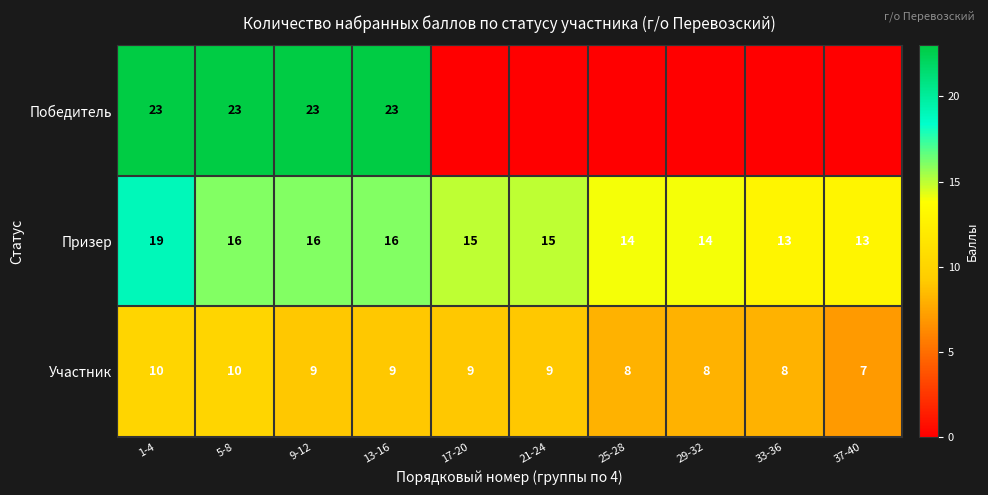

What is the difference between the Призер values at 1-4 and 21-24?

4